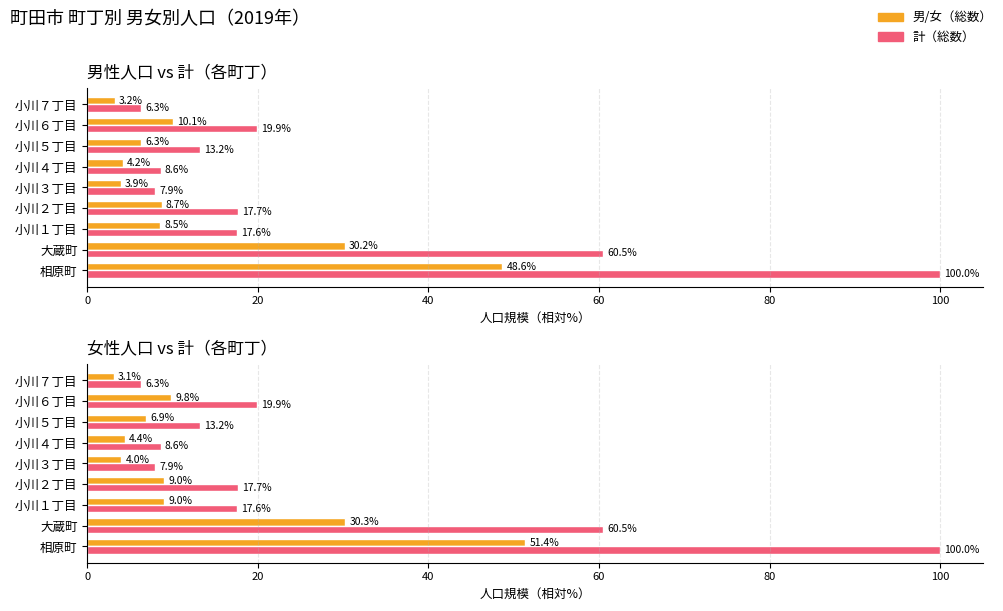

Reading left to right, extract all data points from this chart.

男（総数）: 48.6	30.2	8.5	8.7	3.9	4.2	6.3	10.1	3.2
計（総数）: 100.0	60.5	17.6	17.7	7.9	8.6	13.2	19.9	6.3
女（総数）: 51.4	30.3	9.0	9.0	4.0	4.4	6.9	9.8	3.1